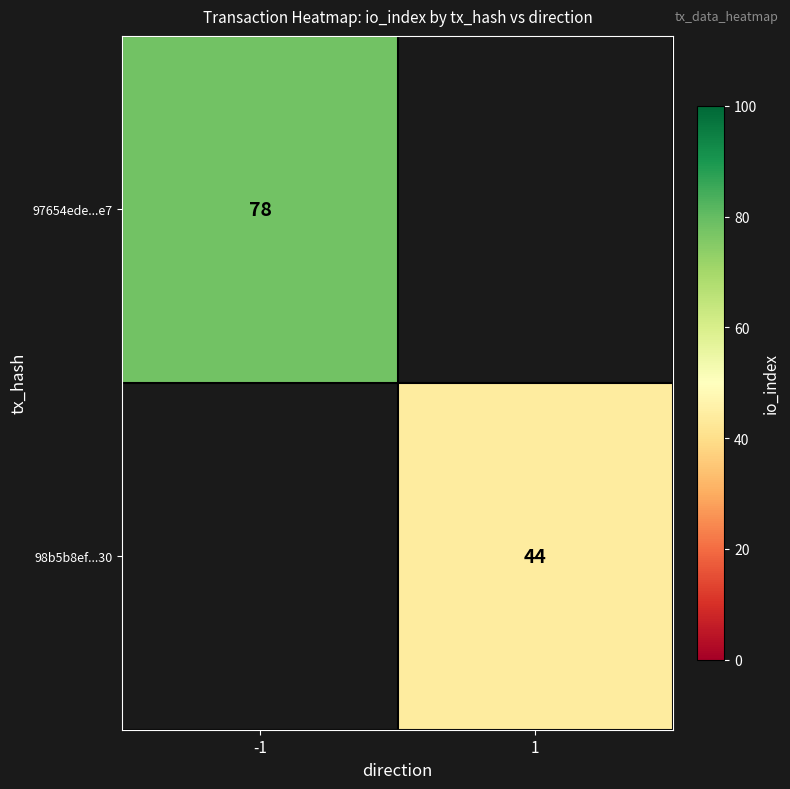

The 97654ede...e7 series shows 78 at -1. True or false?

True